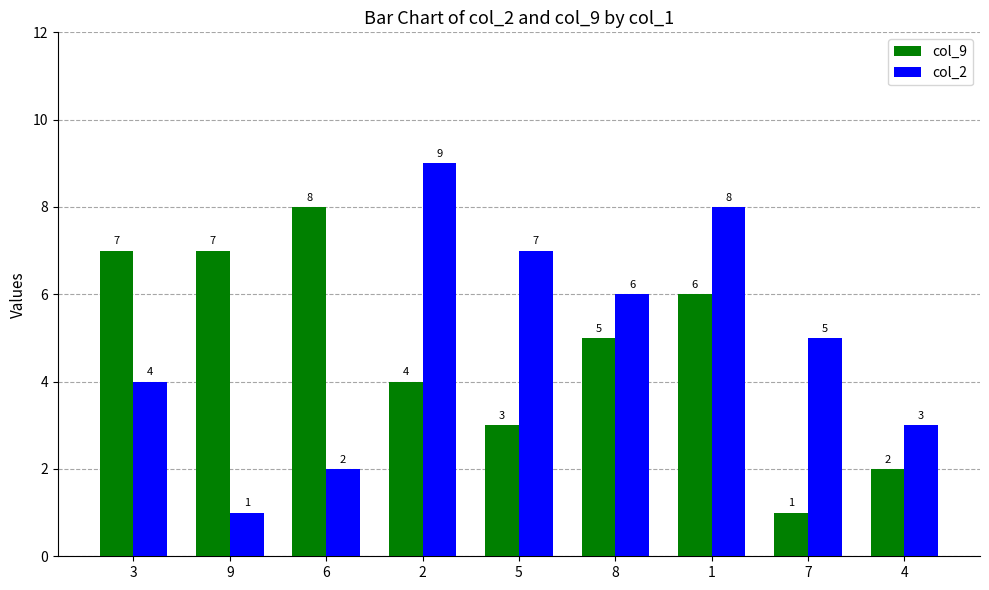

Which series has the largest total across all categories?

col_2